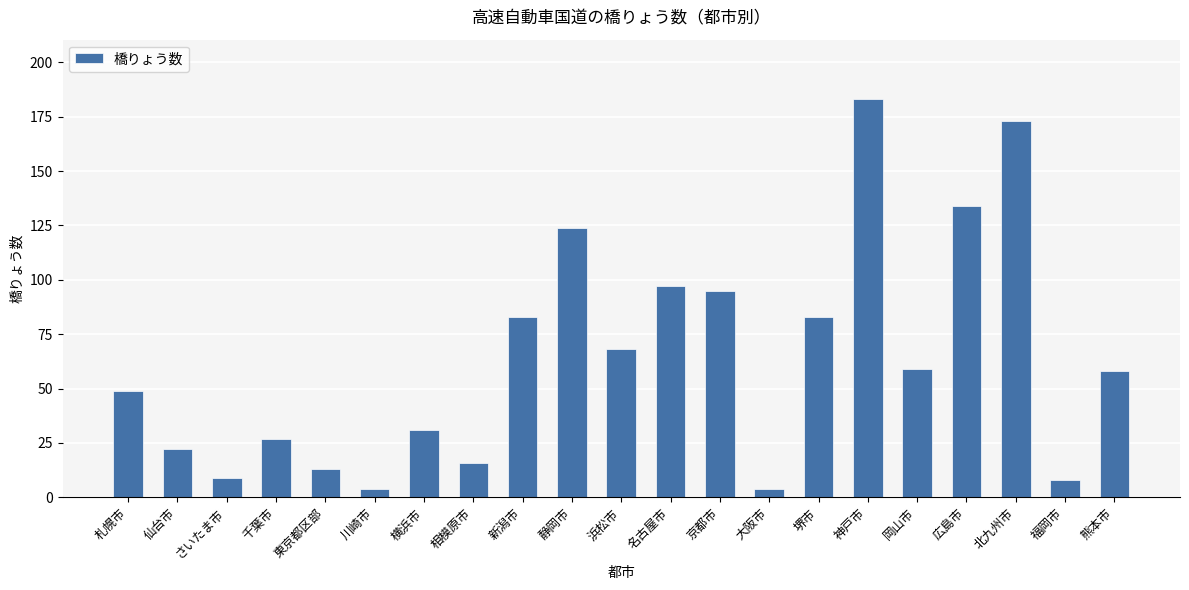

What is the label of the 10th bar from the right?

名古屋市